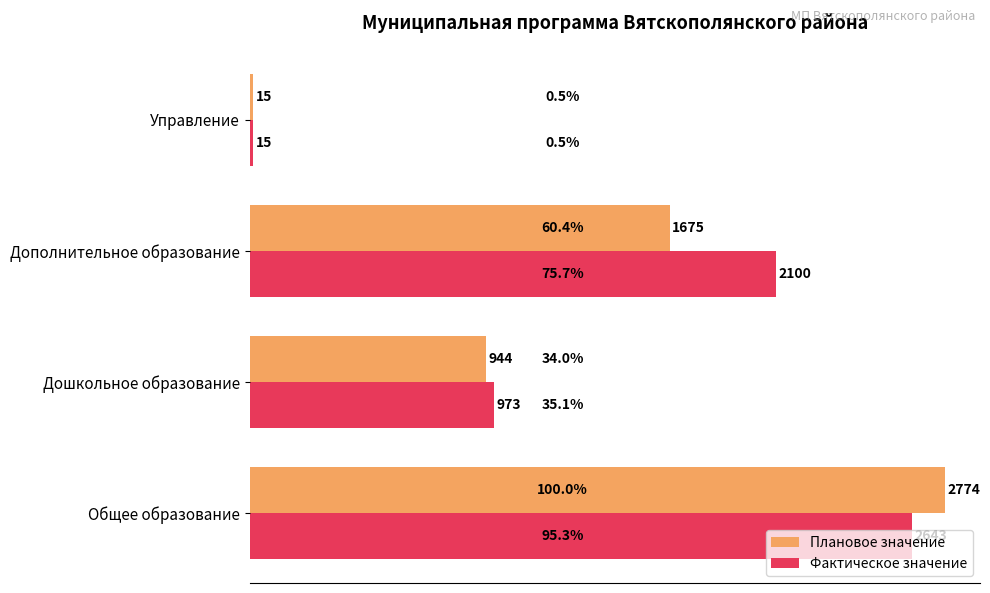

What is the highest value of the Фактическое значение series?

2643